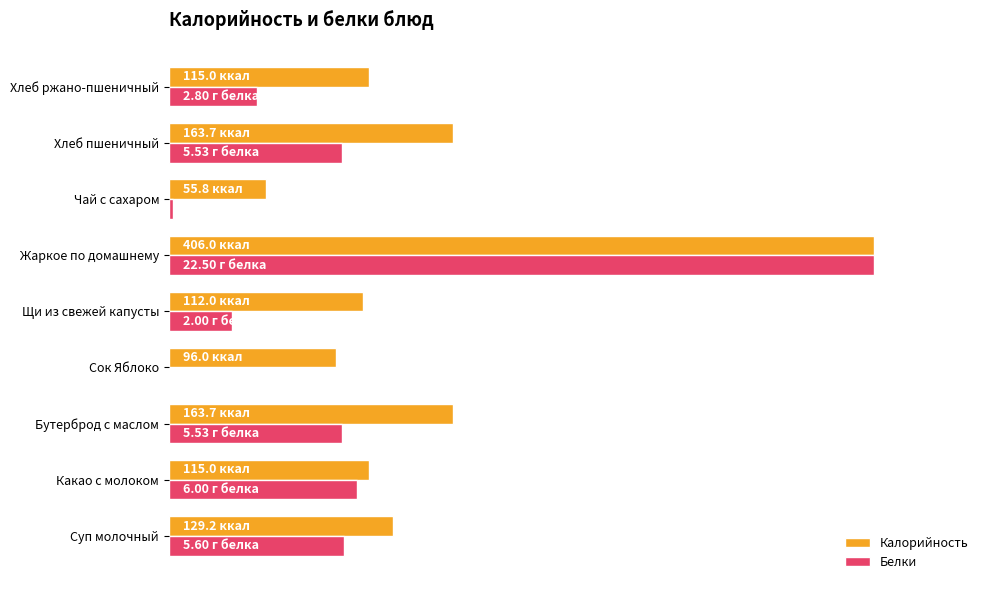

Which label corresponds to the largest value in the chart?

Жаркое по домашнему